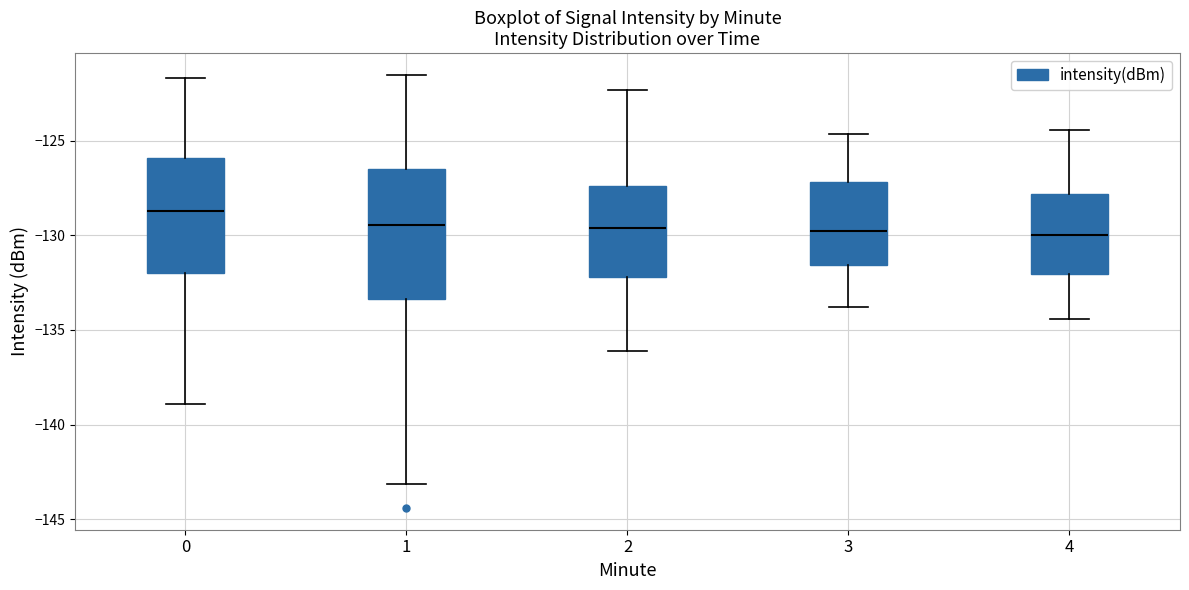

Which box is the tallest, from its lower edge to its upper edge?

1